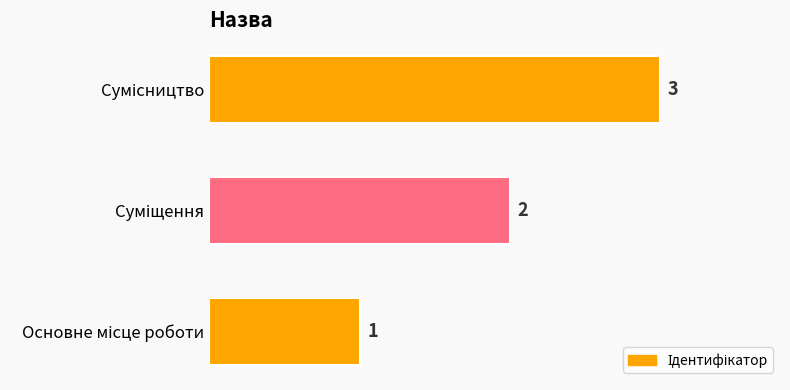

What is the greatest value displayed?

3